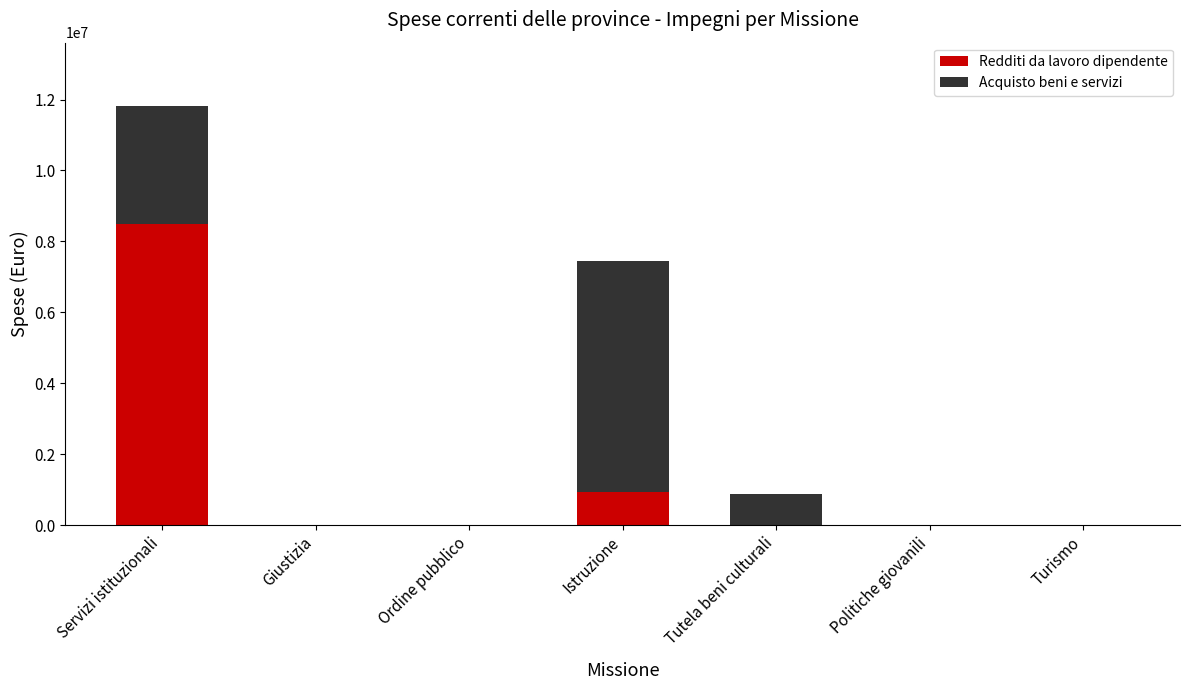

What is the total value across all series at Servizi istituzionali?

11828158.2